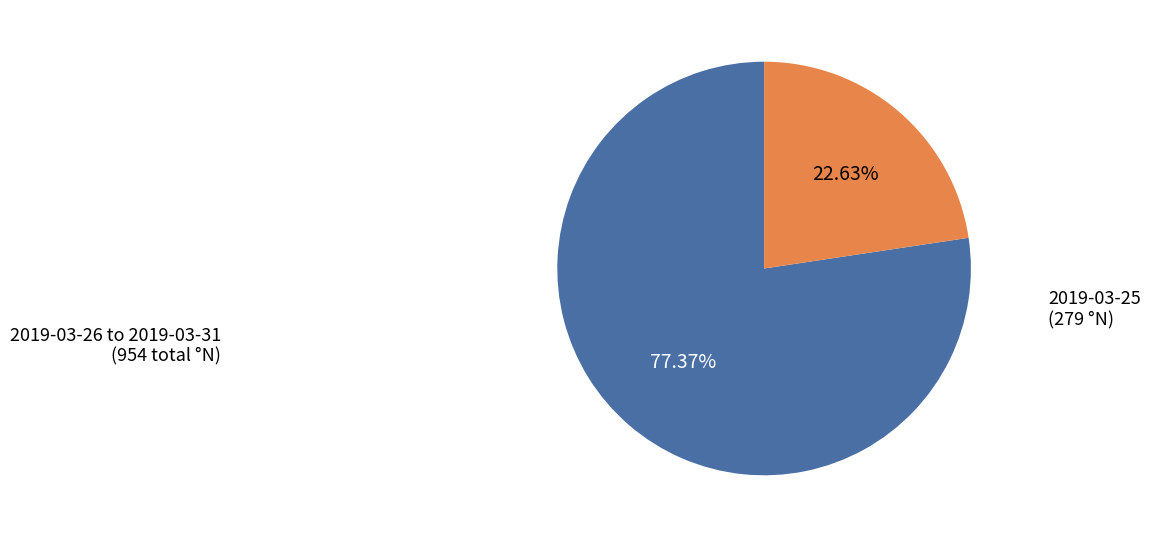

Is the sum of 2019-03-26 to 2019-03-31 and 2019-03-25 greater than half?

Yes